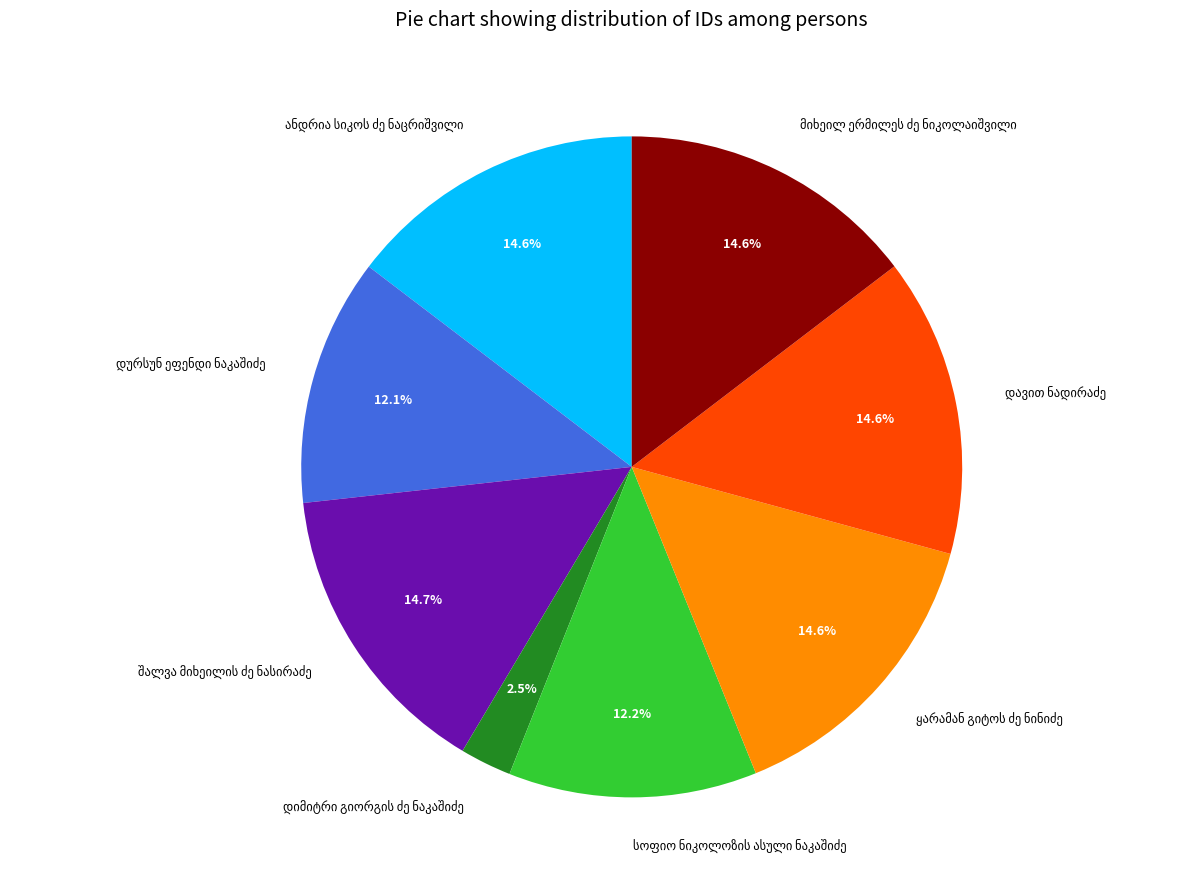

Is there a majority slice in this chart?

No